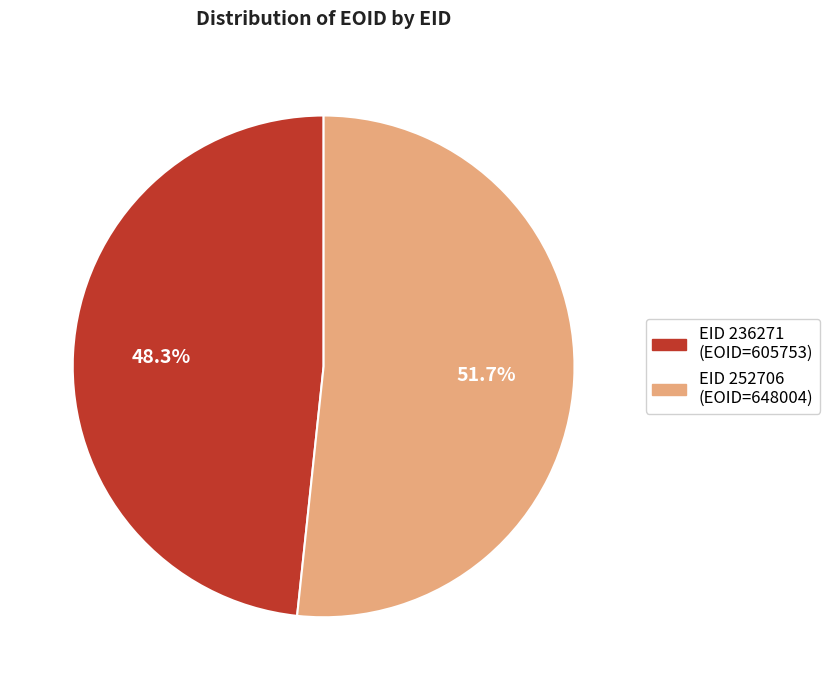

What is the ratio of the value at EID 252706 (EOID=648004) to the value at EID 236271 (EOID=605753)?

1.1